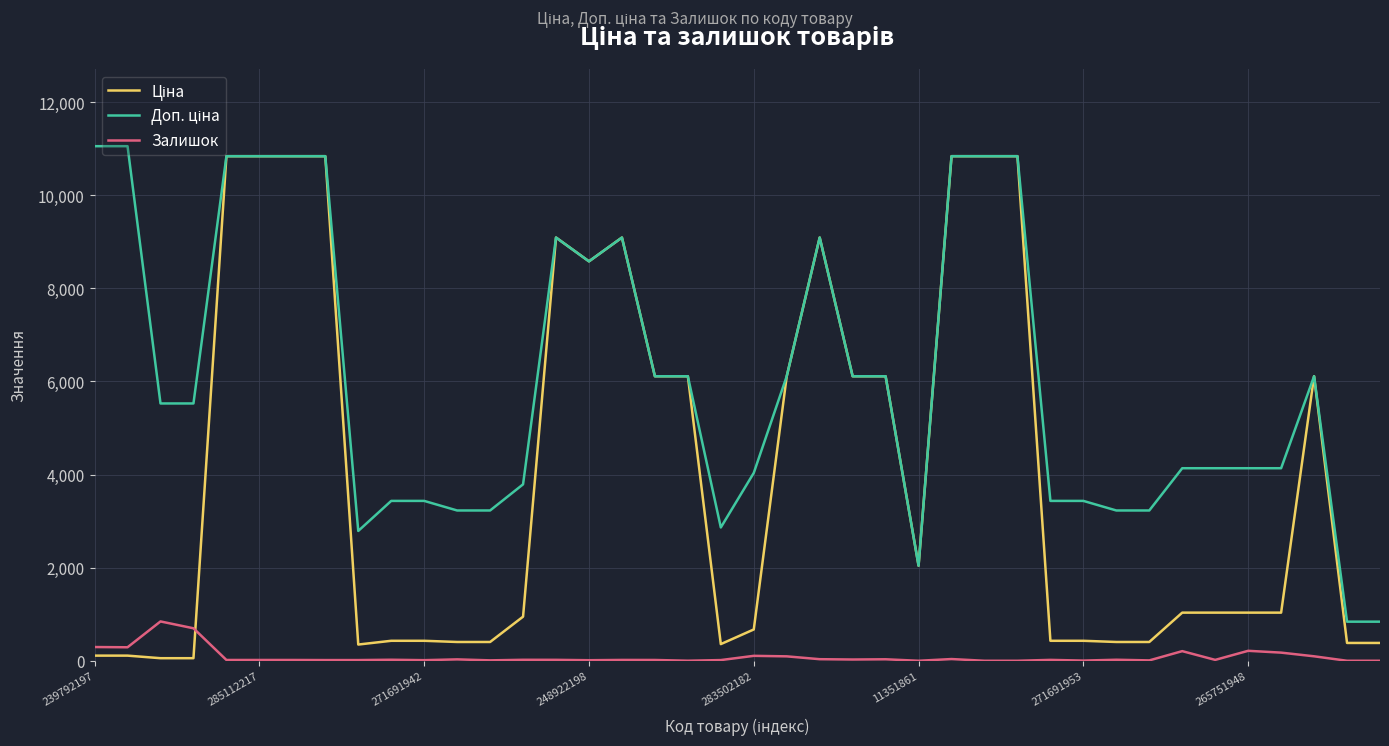

What is the maximum value for Залишок?

845.0